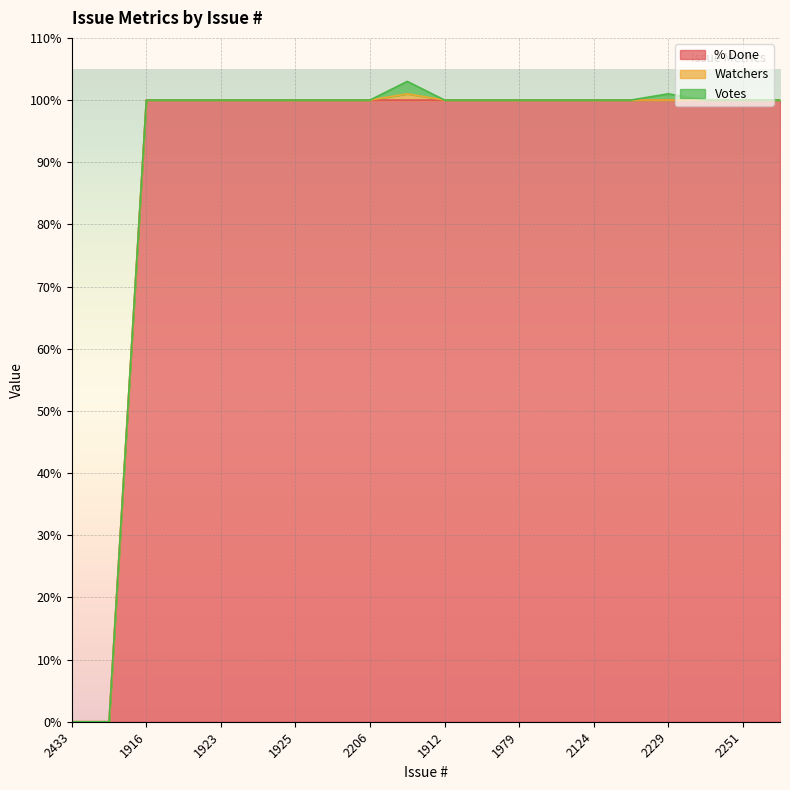

The Watchers series shows 0 at 1925. True or false?

False